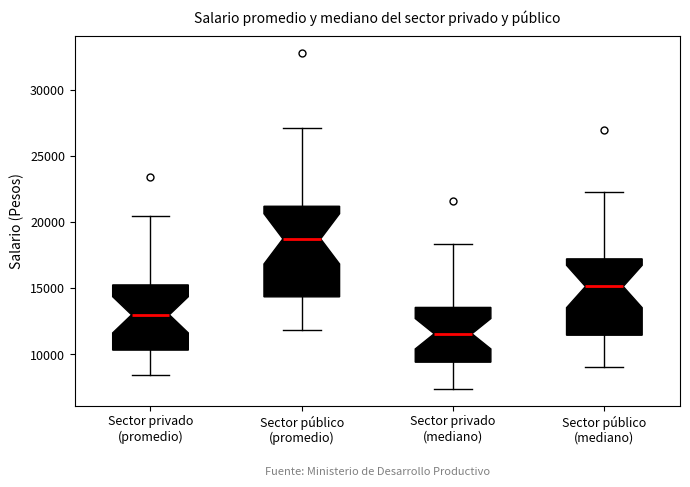

Reading left to right, read every box against the y-axis: the position of its median line, the range the box covers, and the ends of its whiskers. The values are not printed on the chart, so give them approximately, as read against the axis.

Sector privado (promedio): median 13000, box 10500 to 15500, whiskers 8500 to 20500
Sector público (promedio): median 18500, box 14500 to 21000, whiskers 12000 to 27000
Sector privado (mediano): median 11500, box 9500 to 13500, whiskers 7500 to 18500
Sector público (mediano): median 15000, box 11500 to 17000, whiskers 9000 to 22500